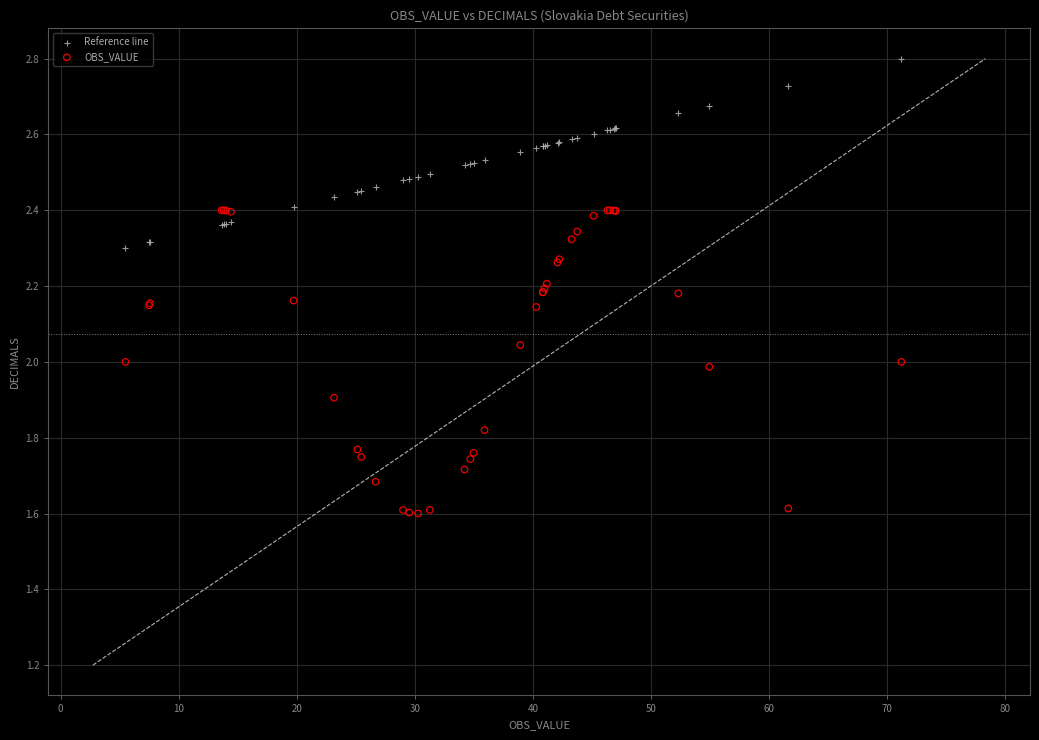

Which series has the widest spread of Y values?

OBS_VALUE